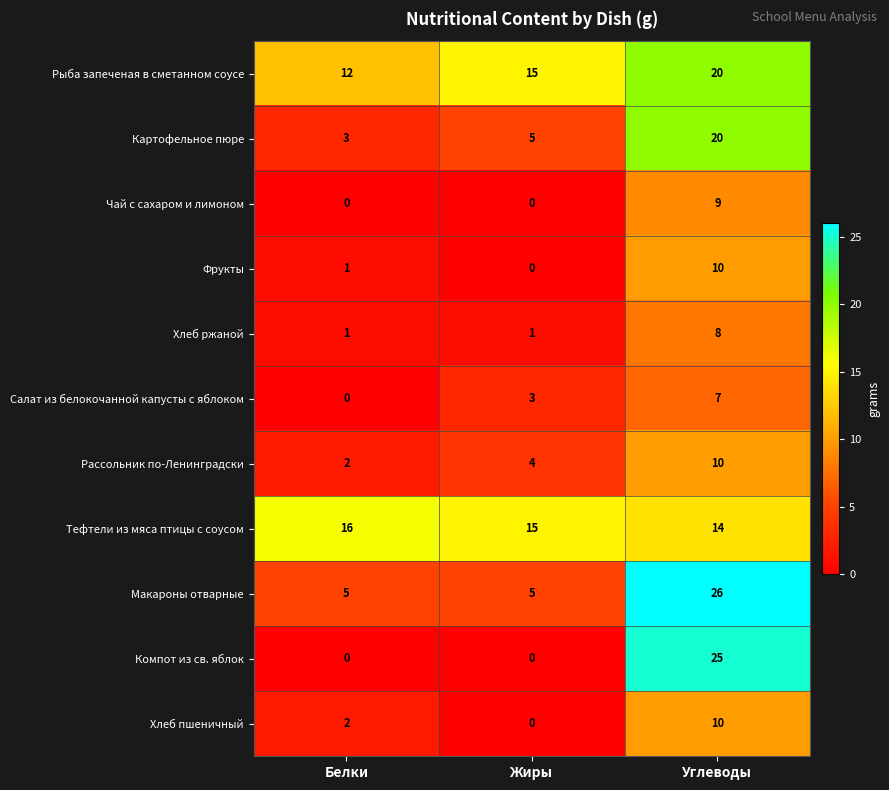

How many distinct data groups are displayed?

11